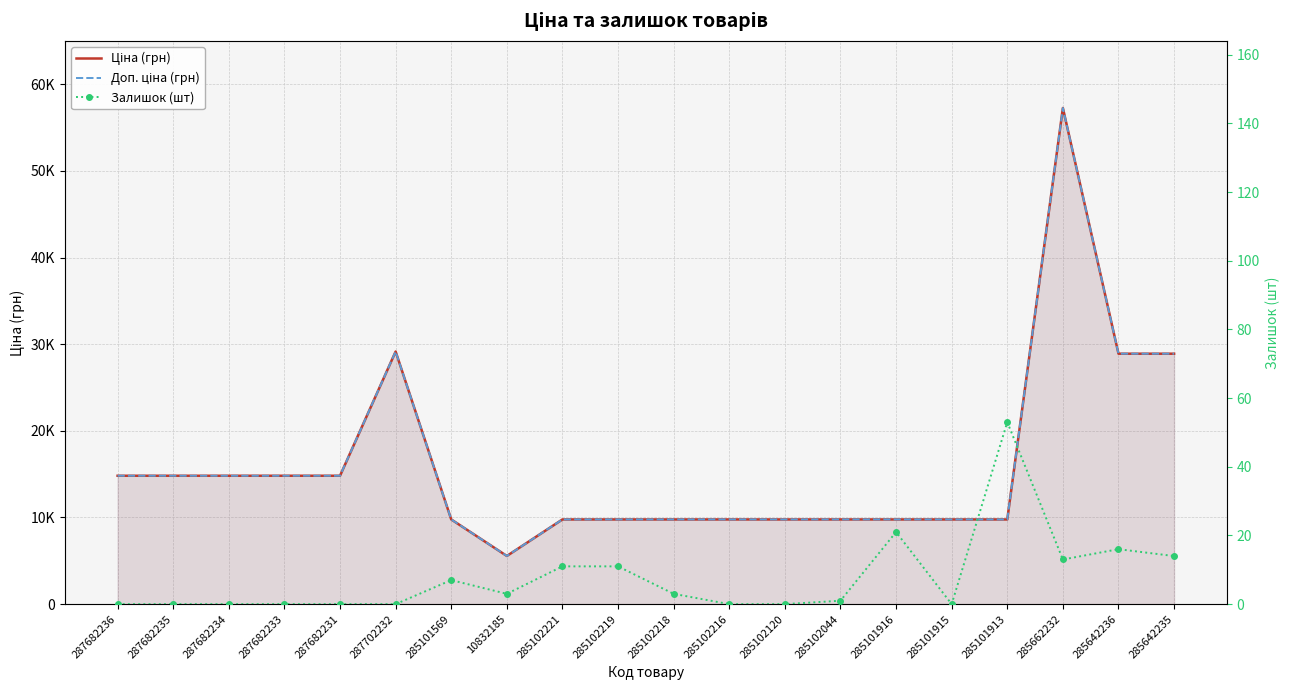

List the series in order of their peak value, highest first.

Ціна (грн), Доп. ціна (грн), Залишок (шт)